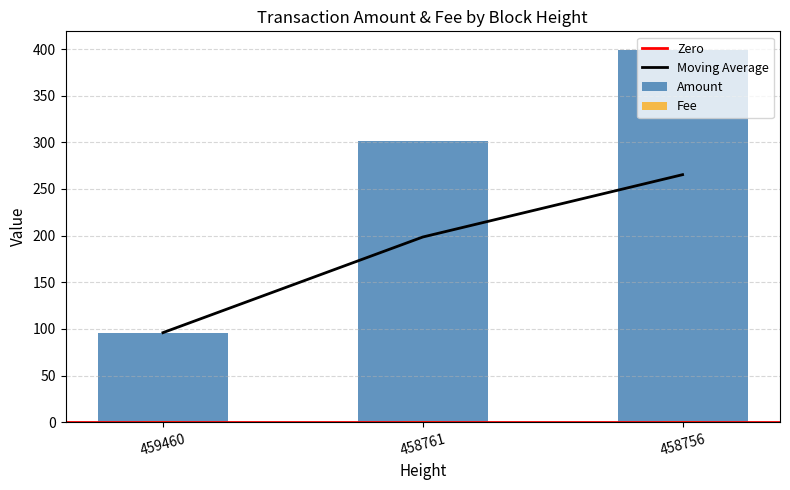

Rank the categories by value from highest to lowest.

458756, 458761, 459460